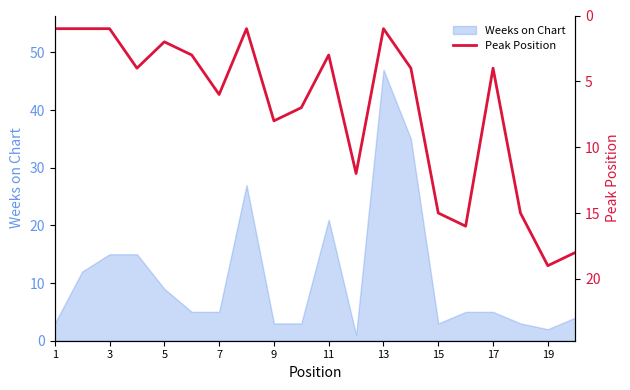

The value of Weeks on Chart at 17 is 5. True or false?

True